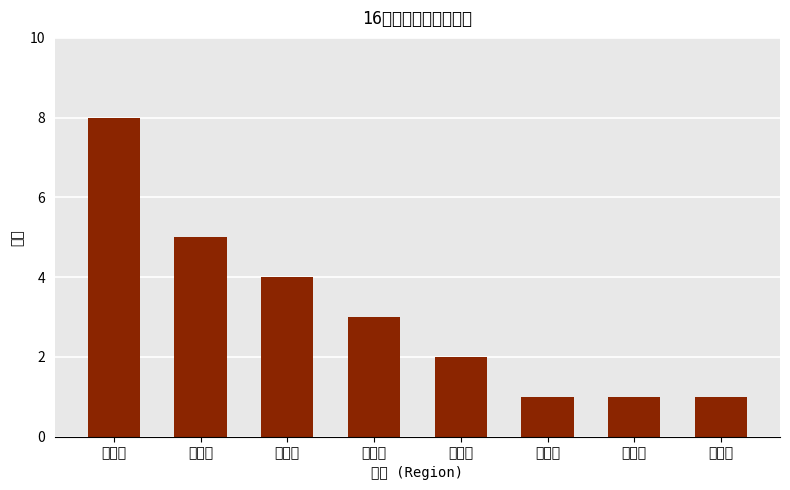

What is the maximum value shown in the chart?

8